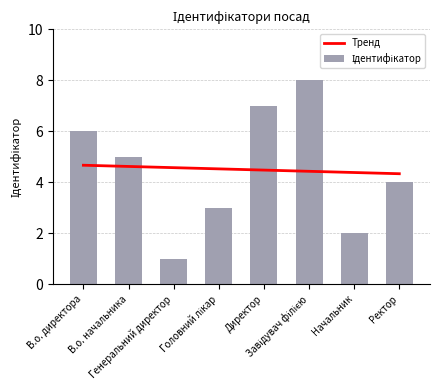

What is the difference between the values at Ректор and Директор?

3